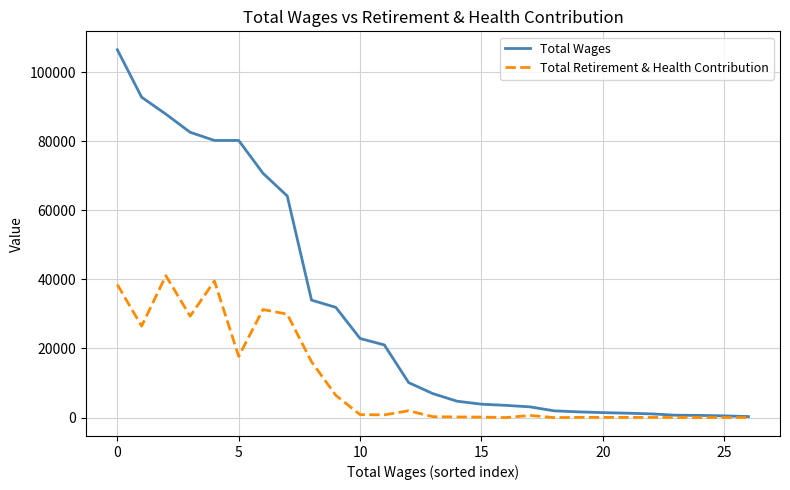

List the series in order of their overall mean, highest first.

Total Wages, Total Retirement & Health Contribution